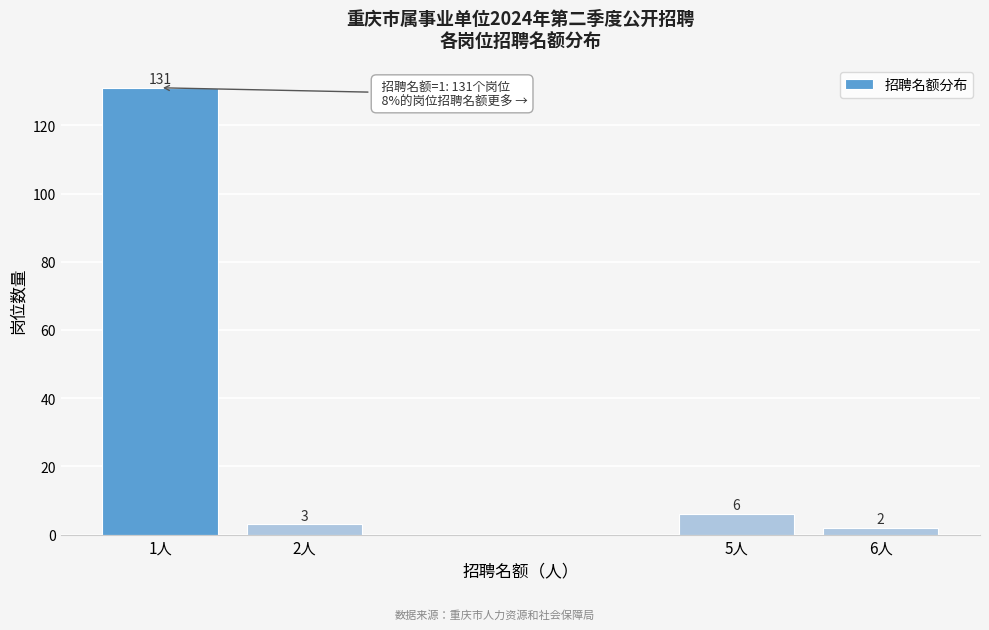

Reading right to left, what are all the values shown in this chart?

2	6	3	131